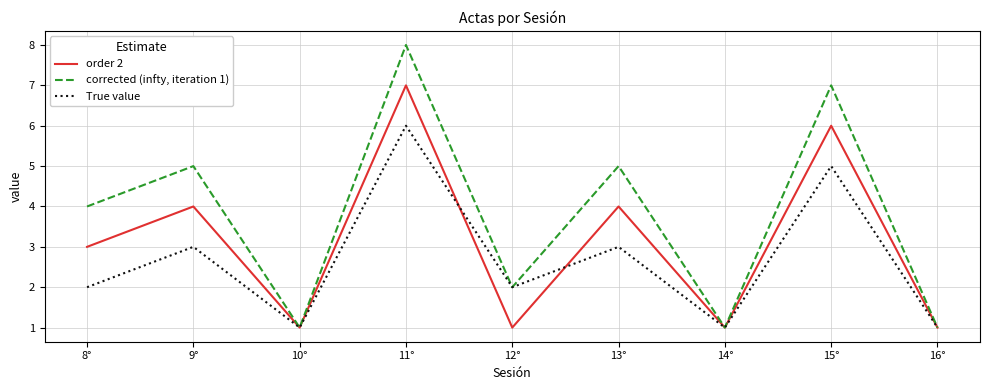

True or false: order 2 has a value of 1 at 10°.

True